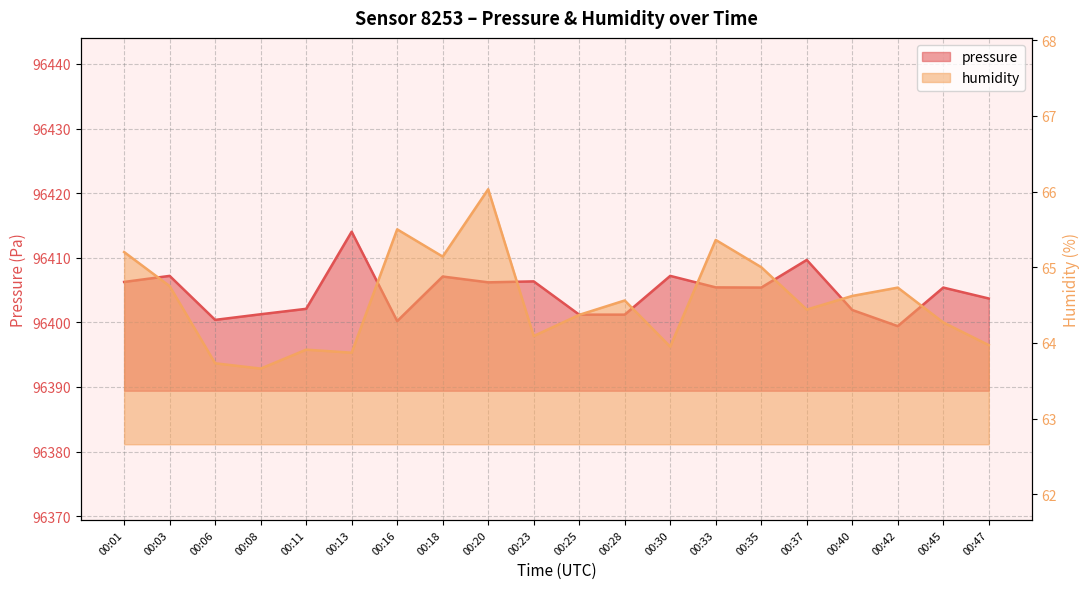

What are all the series names shown in the legend?

pressure, humidity